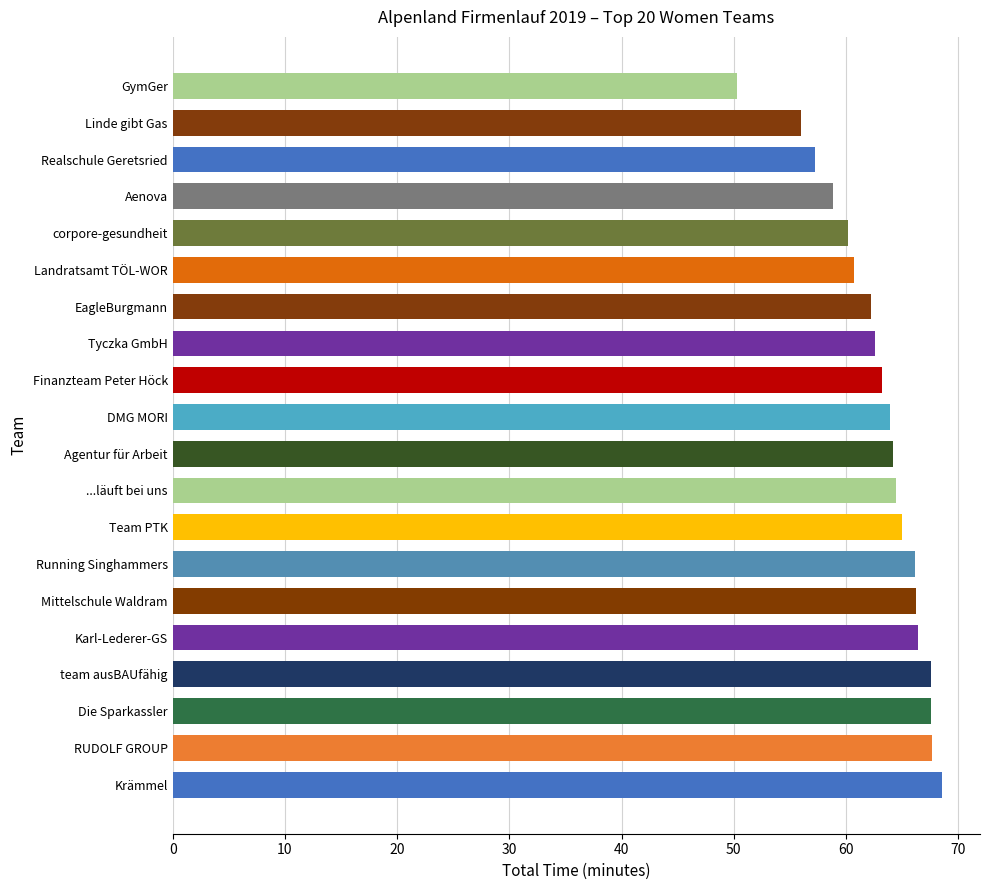

How many categories are shown in the chart?

20